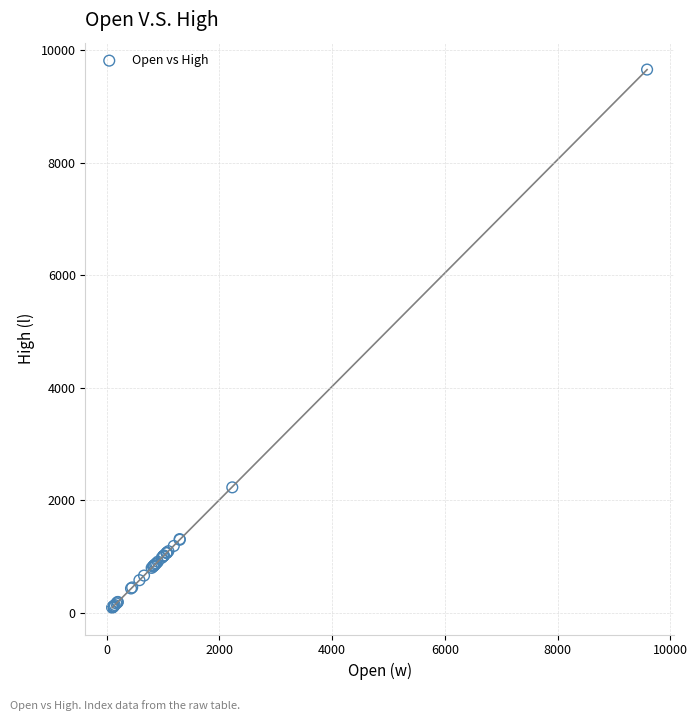

What Y value in the scatter plot is closest to 4876?

2233.6